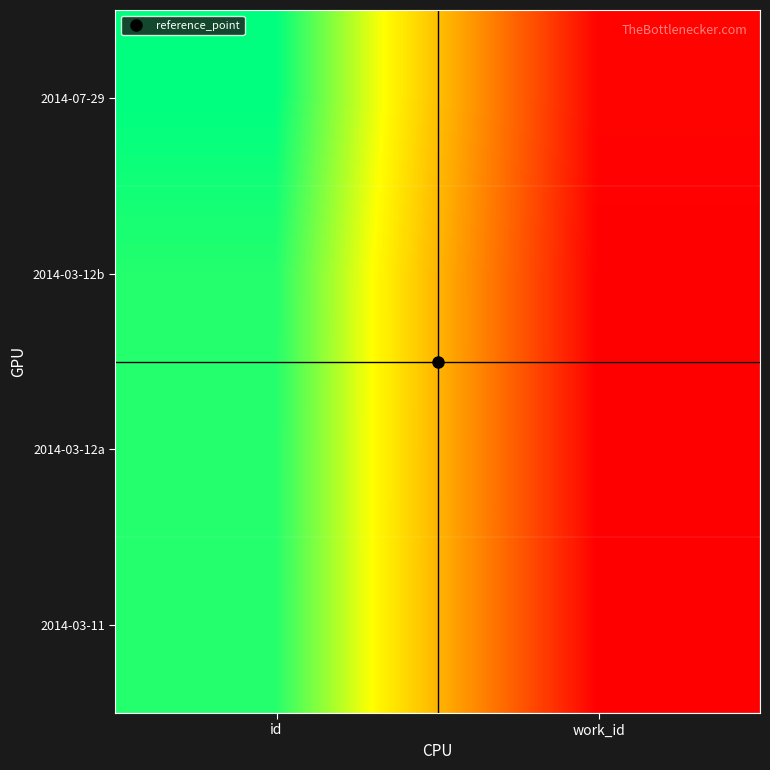

Reading right to left, what are all the values shown in this chart?

2014-03-11: work_id=7835	id=23546
2014-03-12a: work_id=7835	id=23553
2014-03-12b: work_id=7835	id=23581
2014-07-29: work_id=8001	id=24357